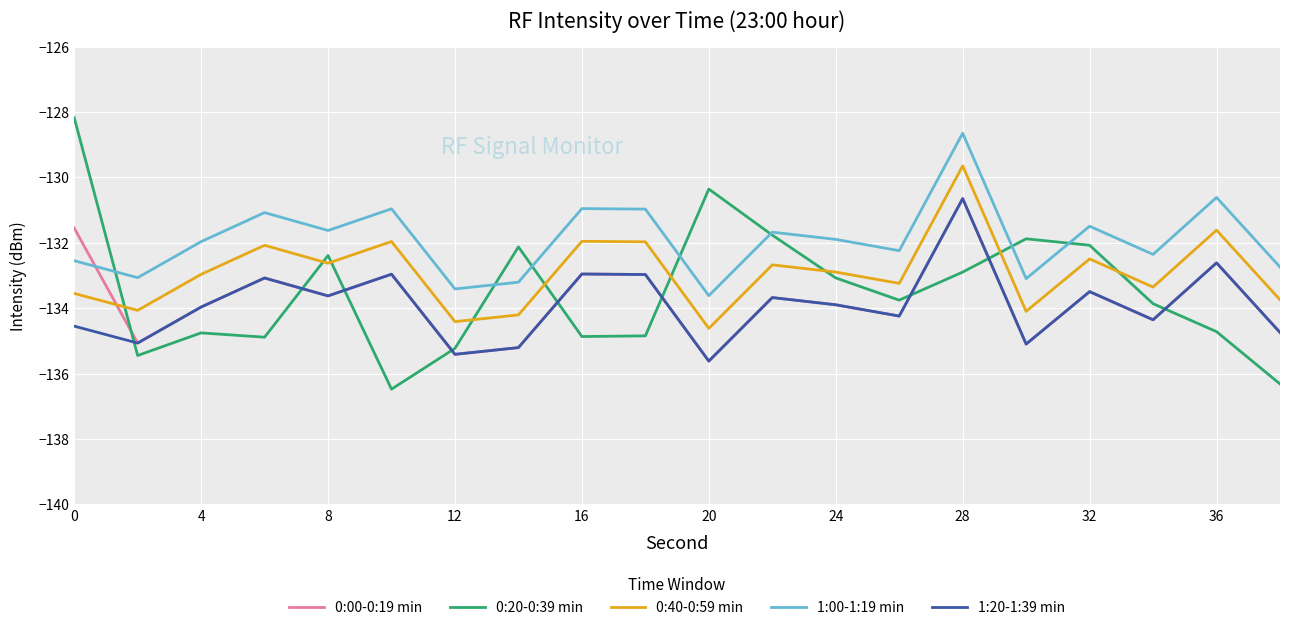

What is the maximum value for 1:20-1:39 min?

-130.6